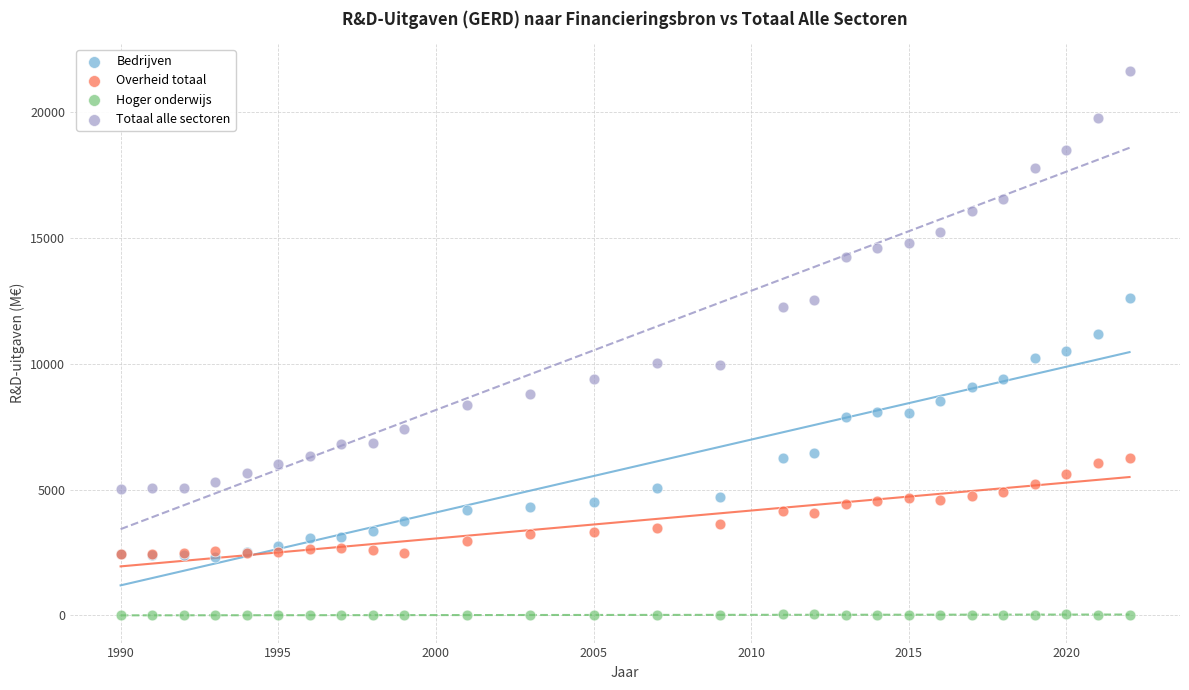

What are all the series names shown in the legend?

Bedrijven, Overheid totaal, Hoger onderwijs, Totaal alle sectoren